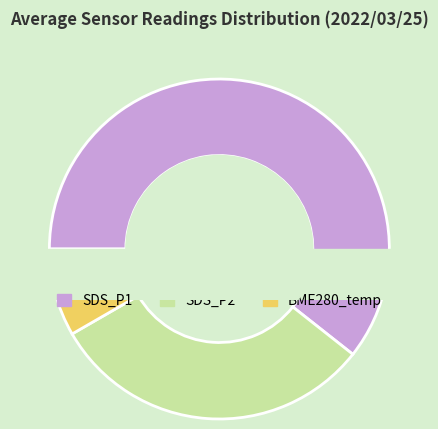

True or false: SDS_P1 accounts for 10% of the total.

False